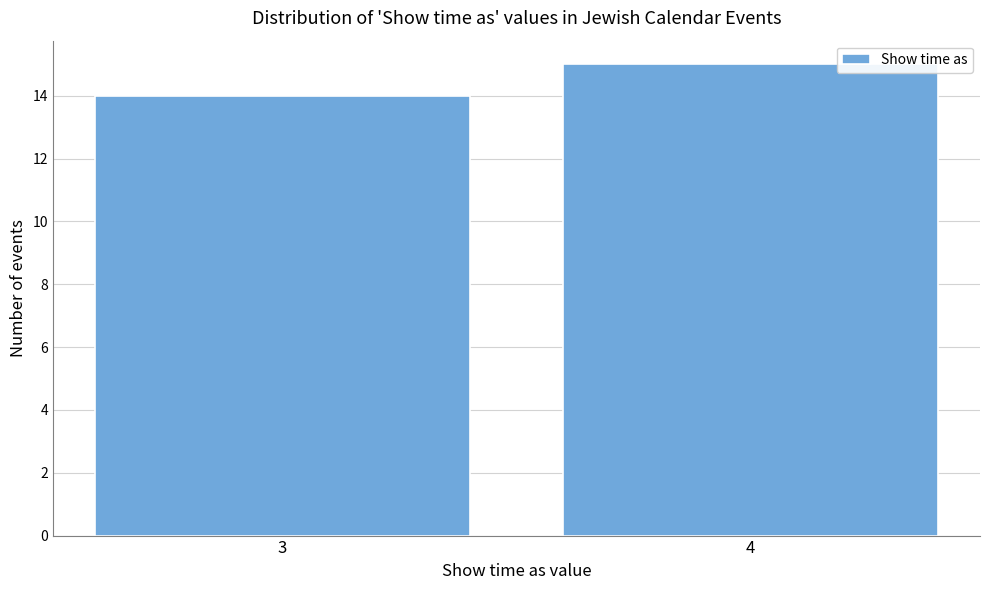

Reading right to left, transcribe all the data shown in this chart.

4=15	3=14